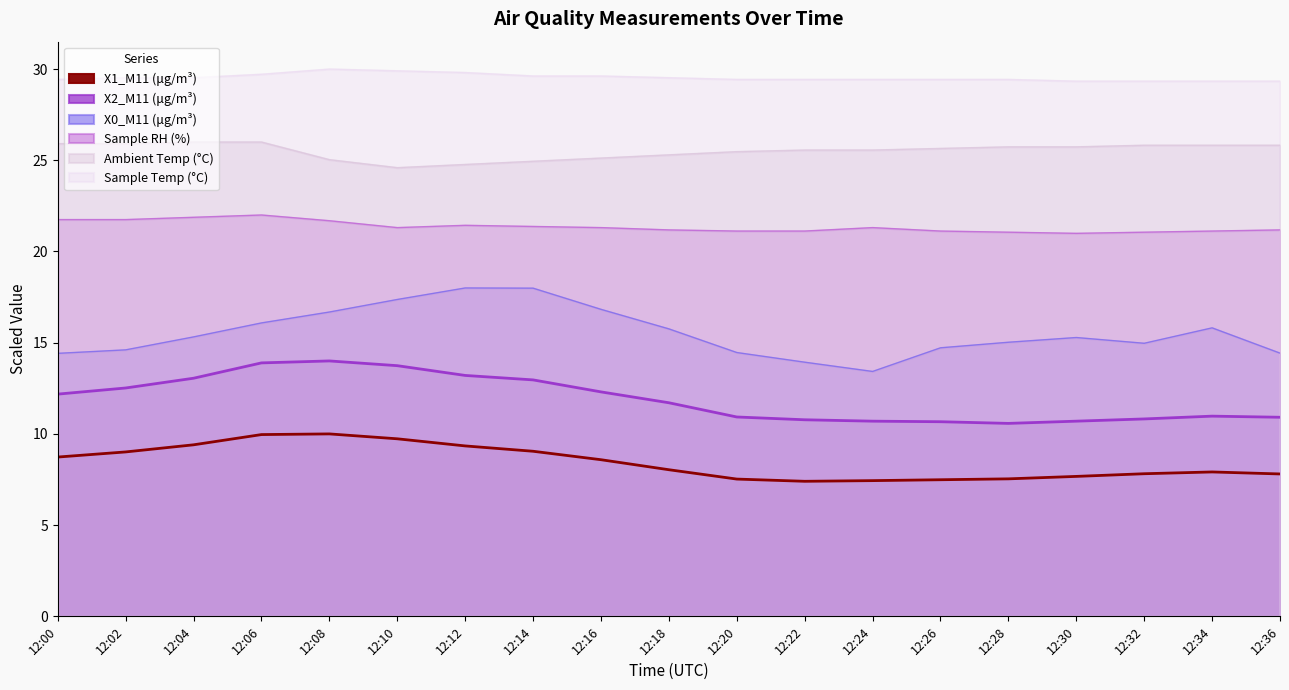

Is it true that X1_M11 (μg/m³) equals 7.7 at 12:30?

True